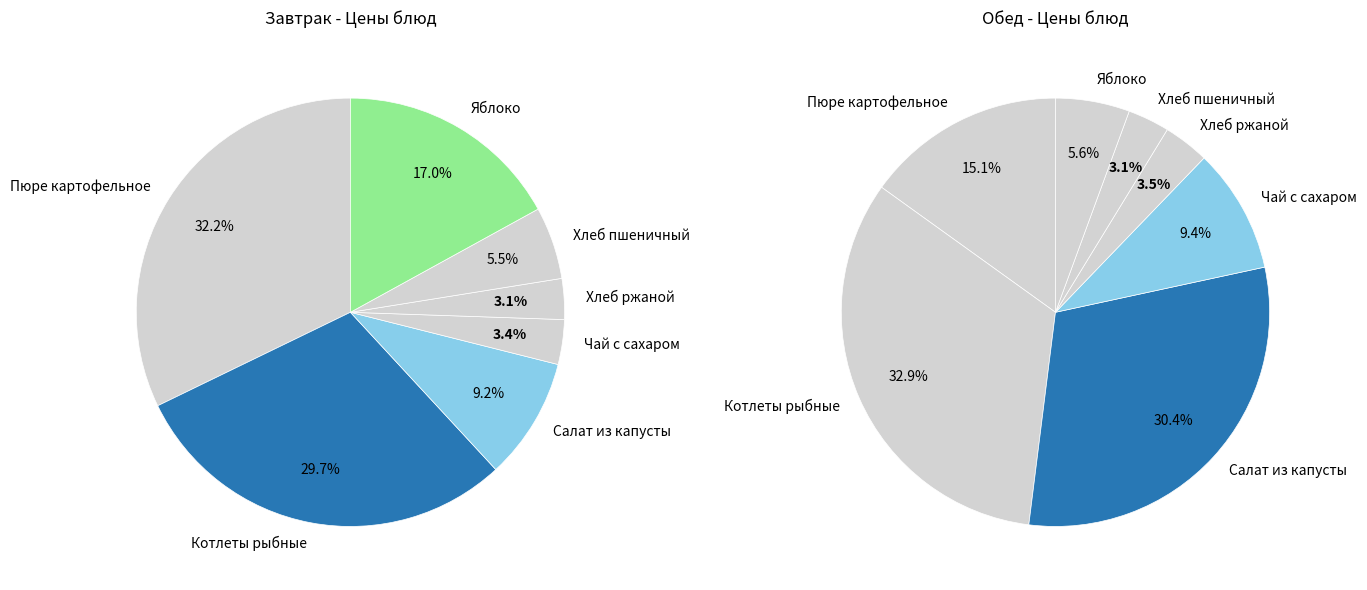

Is there any slice that represents more than half of the pie?

No